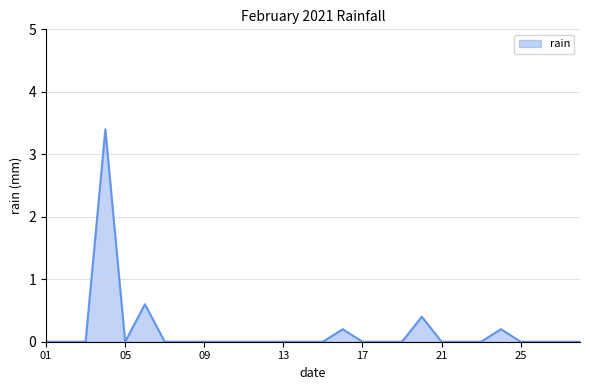

What is the greatest value displayed?

3.4